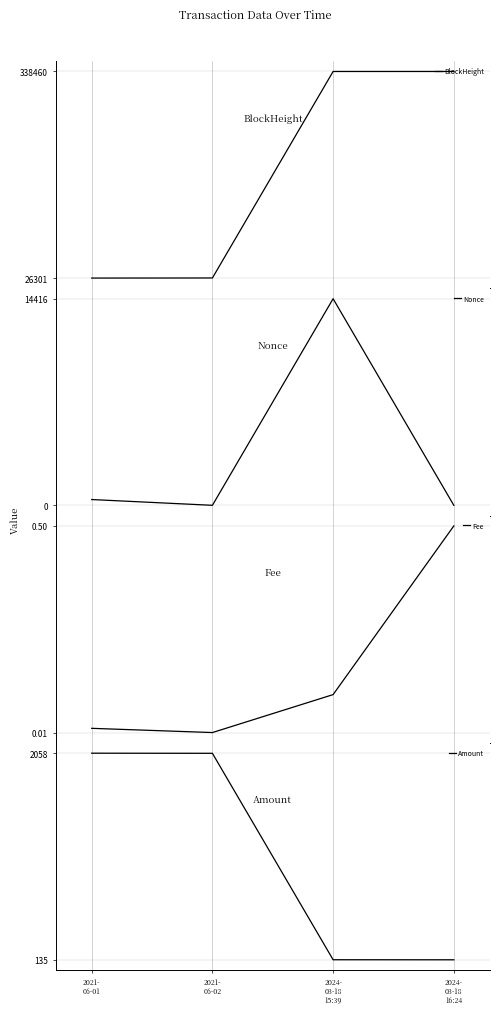

Reading left to right, what are all the values shown in this chart?

BlockHeight: 26301.0	26431.0	338449.0	338460.0
Nonce: 402.0	0.0	14416.0	1.0
Fee: 0.0	0.0	0.1	0.5
Amount: 2058.0	2057.0	135.1	134.6